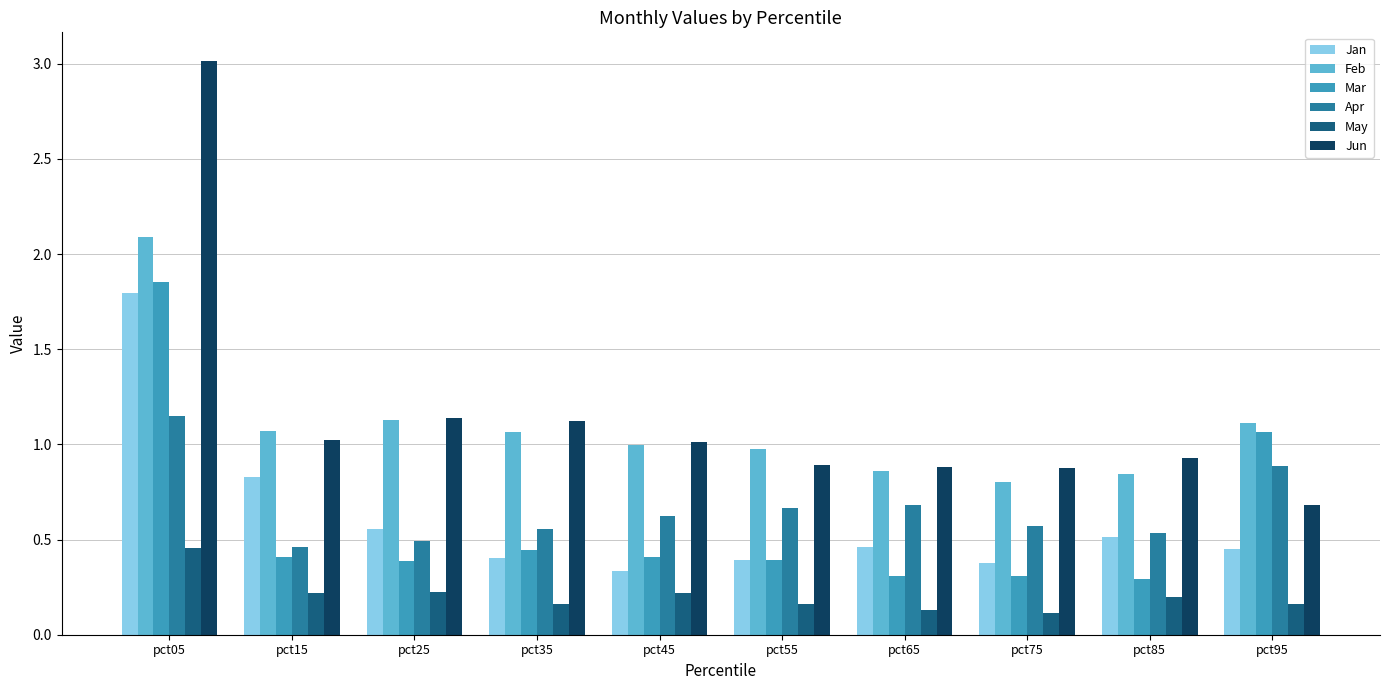

What is the maximum value for Feb?

2.1